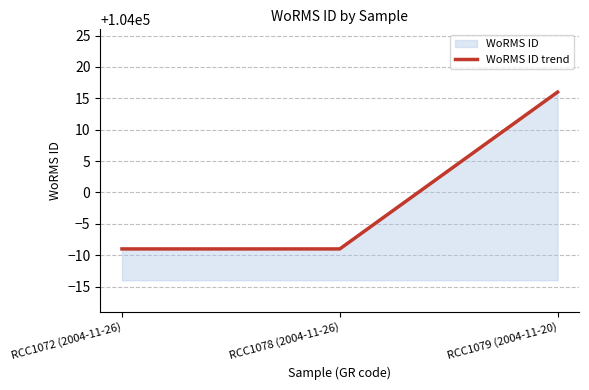

What is the maximum value shown in the chart?

104016